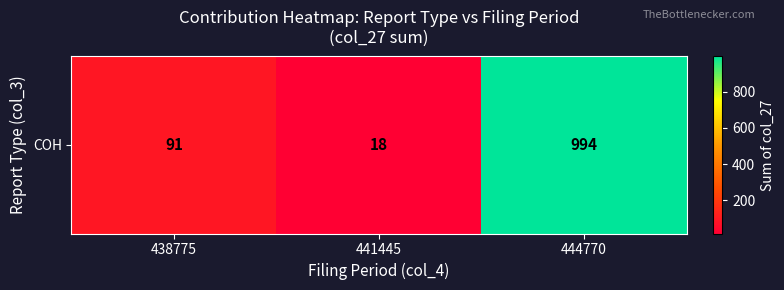

What is the approximate value at 438775, to the nearest 50?

100